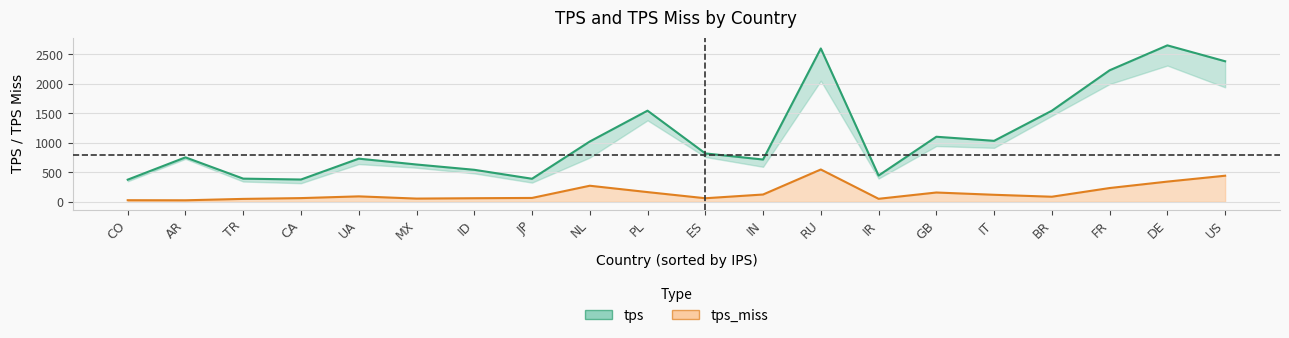

Does the chart display data point markers on the line(s)?

No